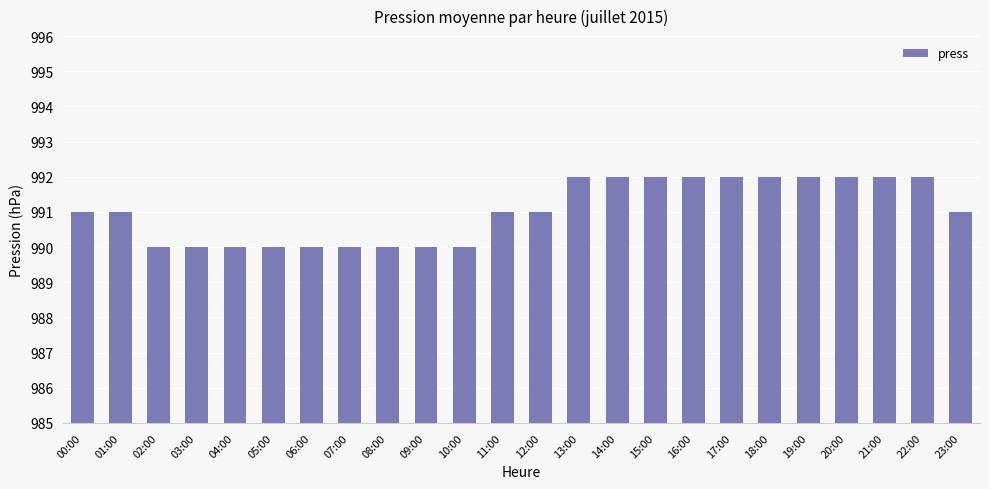

Does the chart contain any negative values?

No